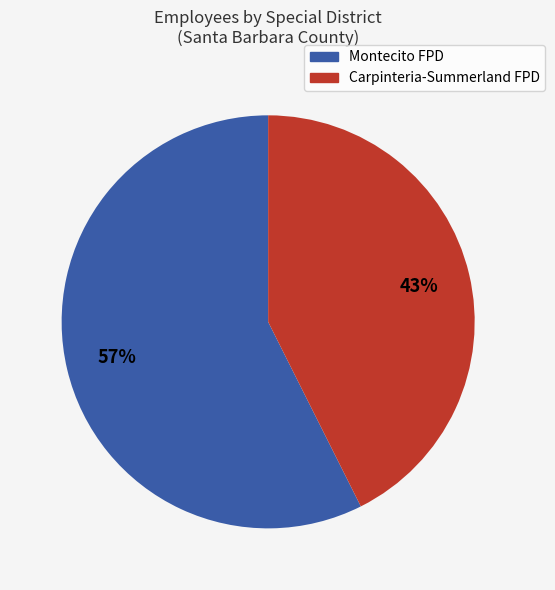

To the nearest percent, what is the average slice percentage?

50%